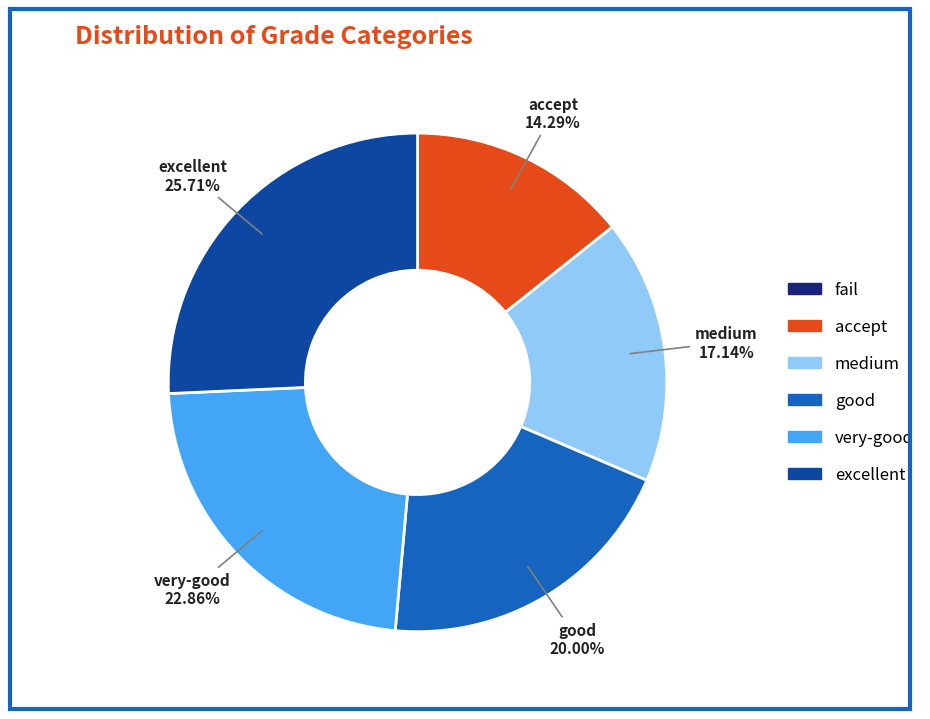

Which has a higher value, good or very-good?

very-good